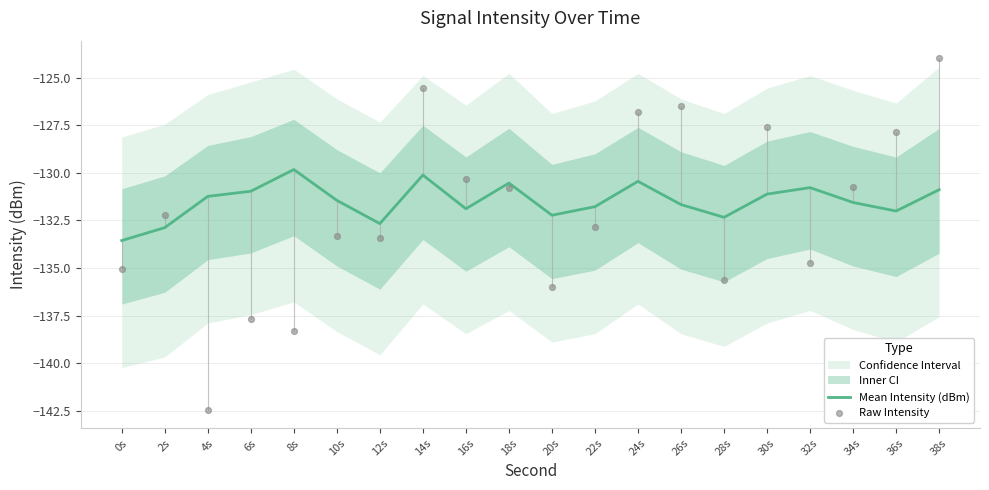

At which category is the sum across all series the highest?

38s